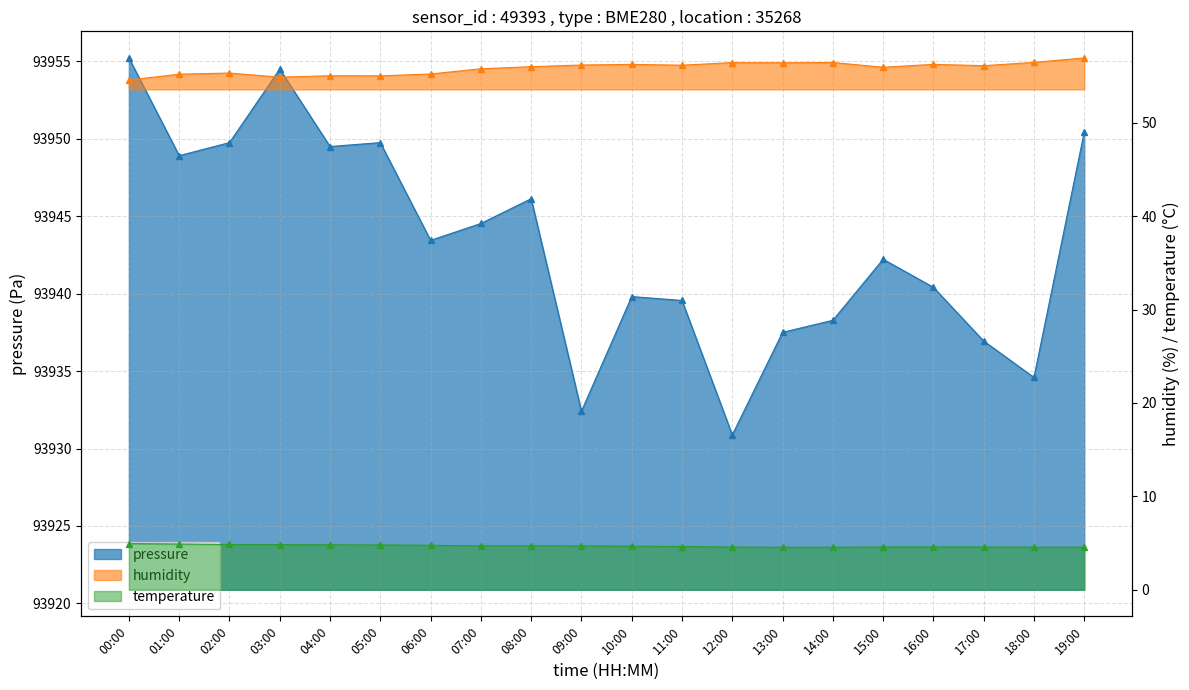

Between 00:00 and 17:00, which series saw the biggest shift?

pressure